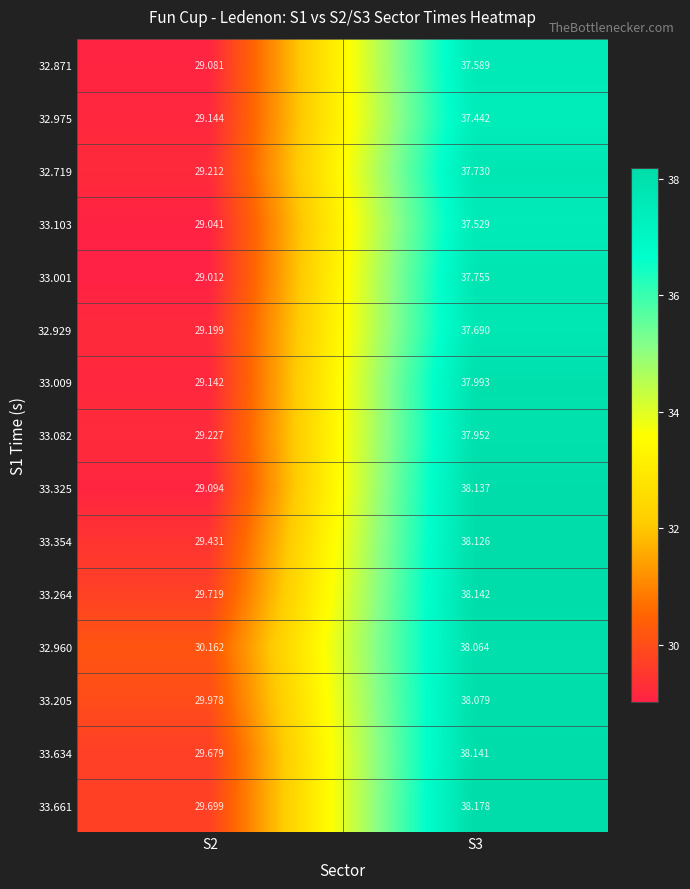

At which category is the sum across all series the highest?

S3